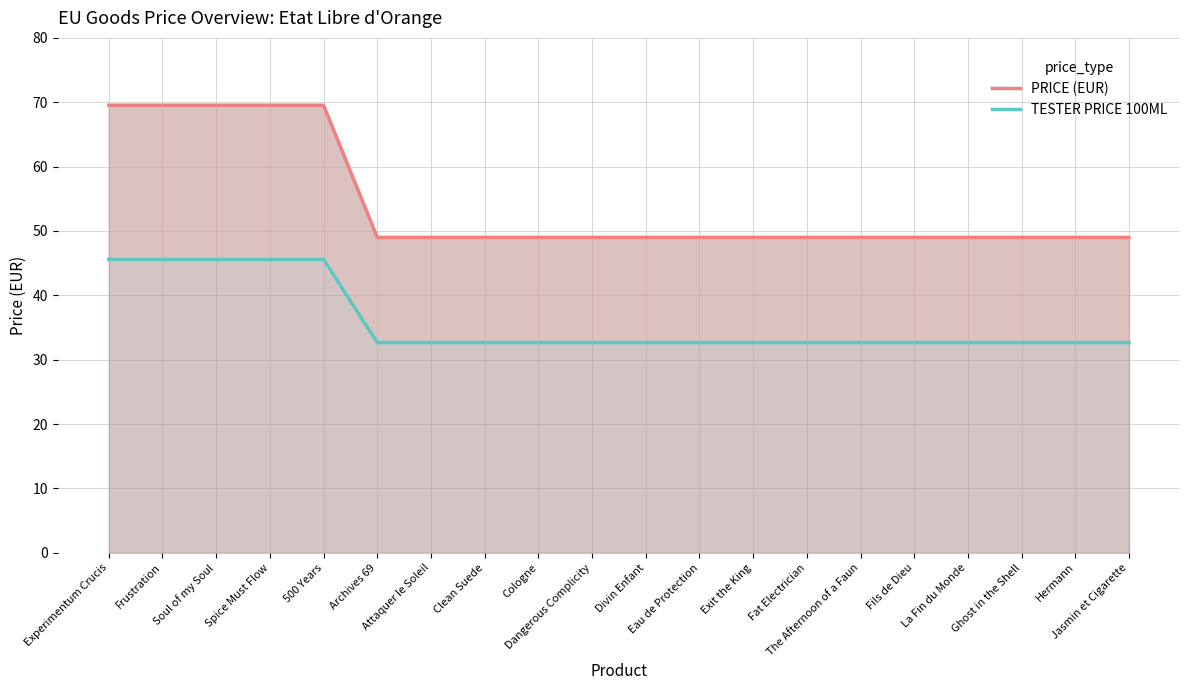

The value of TESTER PRICE 100ML at Ghost in the Shell is 11.9. True or false?

False